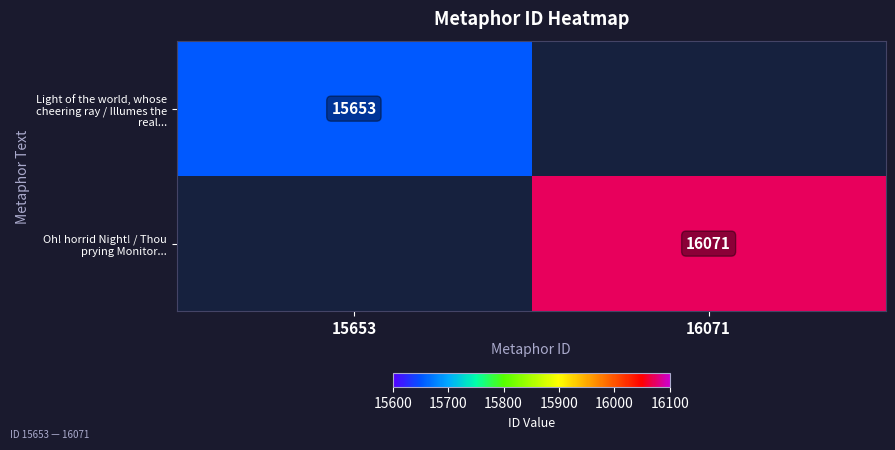

At how many categories does at least one series exceed 15951?

1